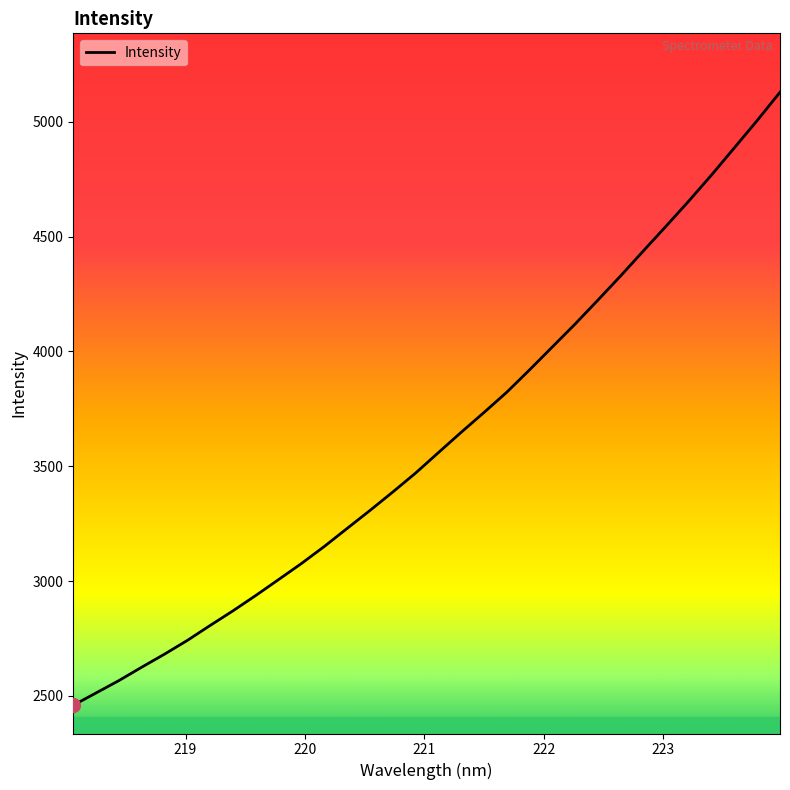

What is the minimum value shown in the chart?

2458.9